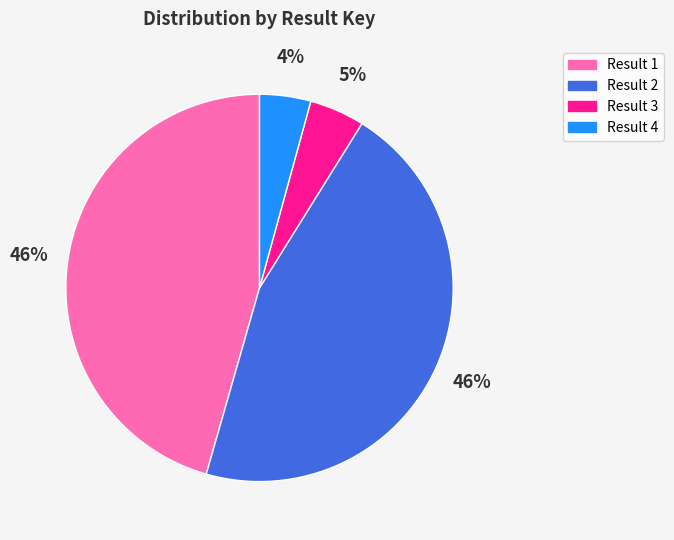

To the nearest percent, what is the average slice percentage?

25%